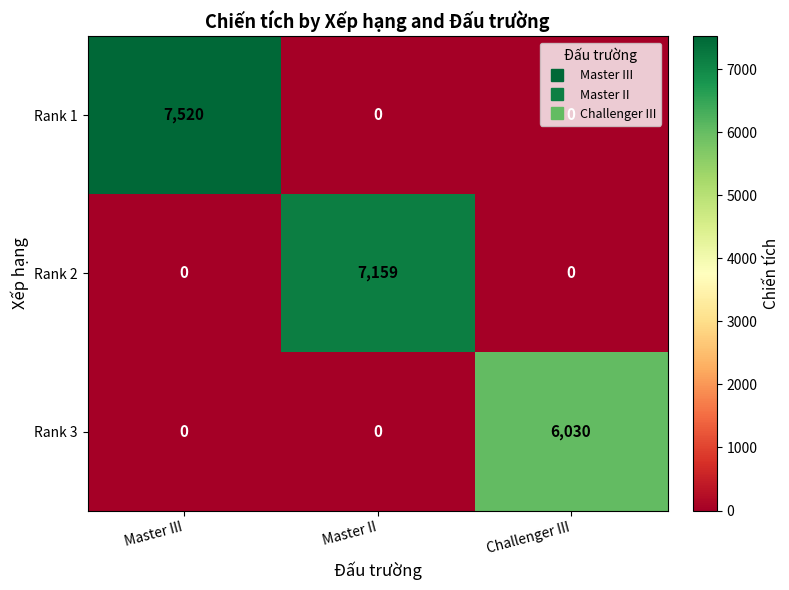

The Rank 2 series shows 0 at Challenger III. True or false?

True